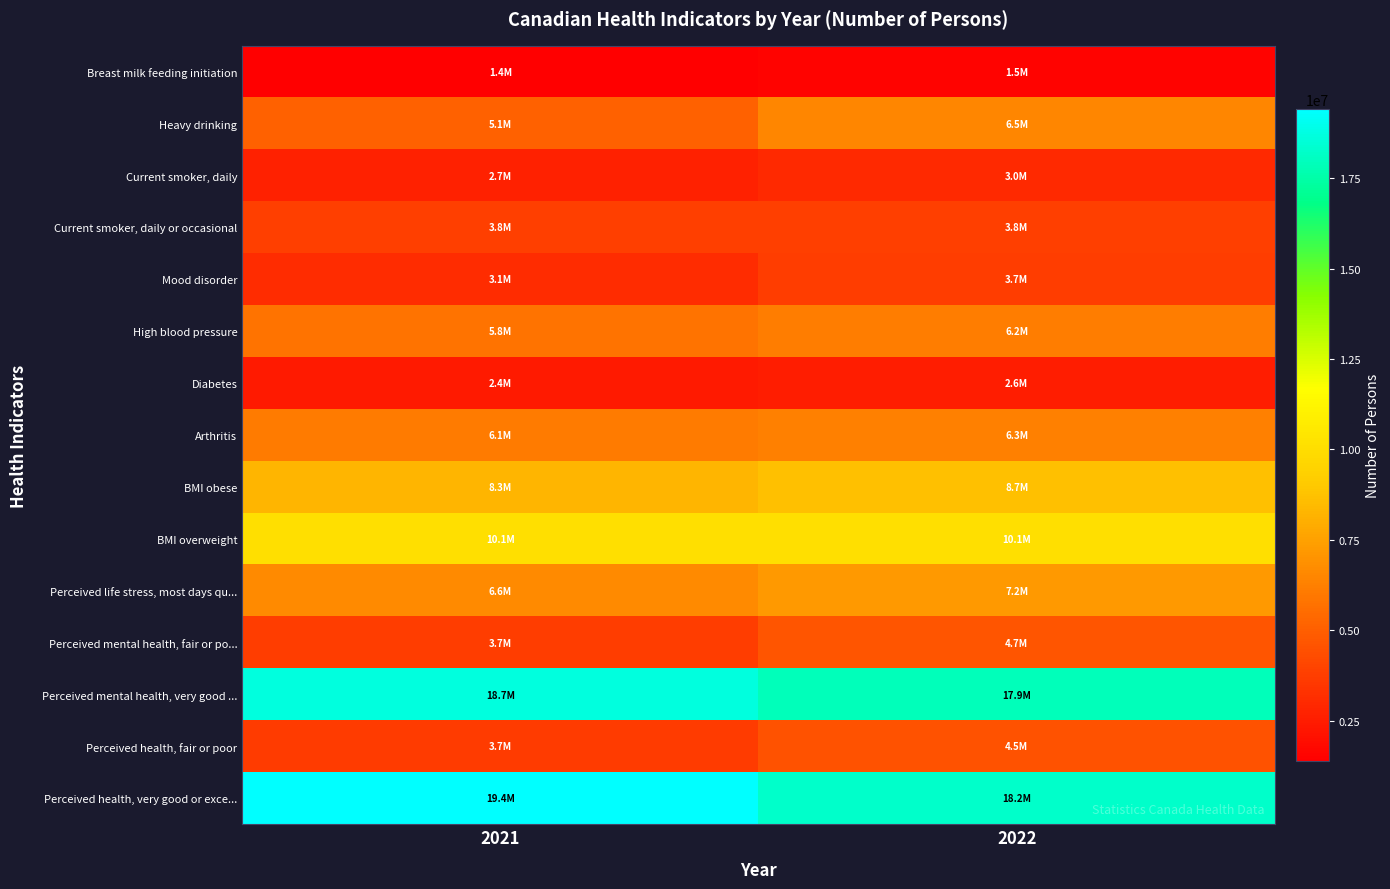

Reading left to right, what are all the values shown in this chart?

Perceived health, very good or exce...: 2021=19416200	2022=18245600
Perceived health, fair or poor: 2021=3702600	2022=4547600
Perceived mental health, very good ...: 2021=18653600	2022=17887000
Perceived mental health, fair or po...: 2021=3713700	2022=4689600
Perceived life stress, most days qu...: 2021=6605100	2022=7171800
BMI overweight: 2021=10058800	2022=10053400
BMI obese: 2021=8273100	2022=8705500
Arthritis: 2021=6087600	2022=6281200
Diabetes: 2021=2372700	2022=2579400
High blood pressure: 2021=5759200	2022=6156600
Mood disorder: 2021=3132400	2022=3749600
Current smoker, daily or occasional: 2021=3830200	2022=3804200
Current smoker, daily: 2021=2716500	2022=2981700
Heavy drinking: 2021=5051000	2022=6468600
Breast milk feeding initiation: 2021=1383800	2022=1544500